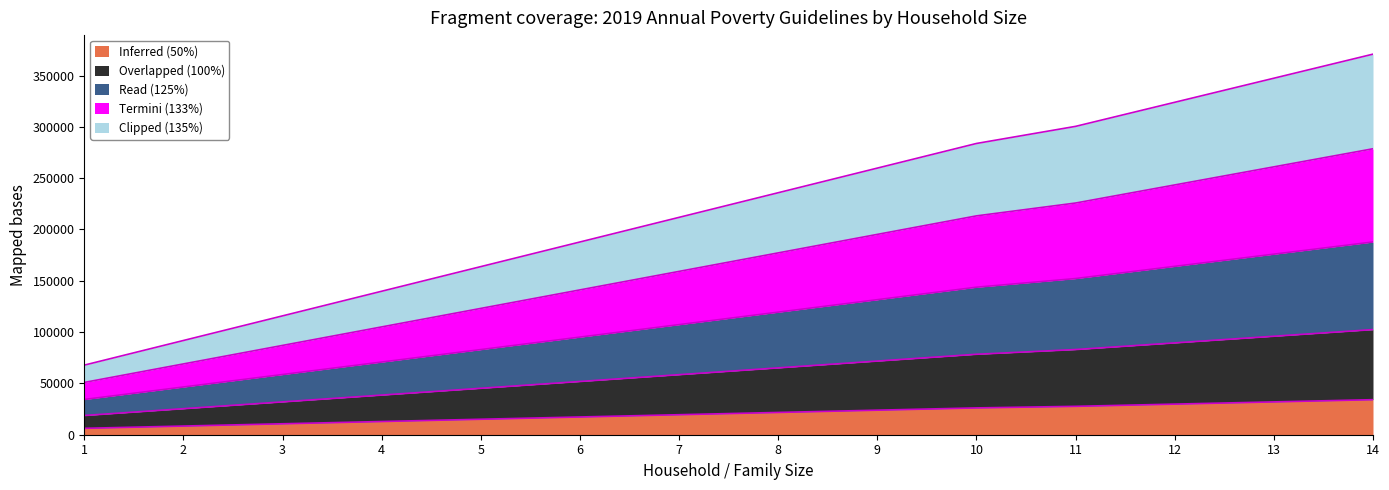

Which label corresponds to the largest value in the chart?

14